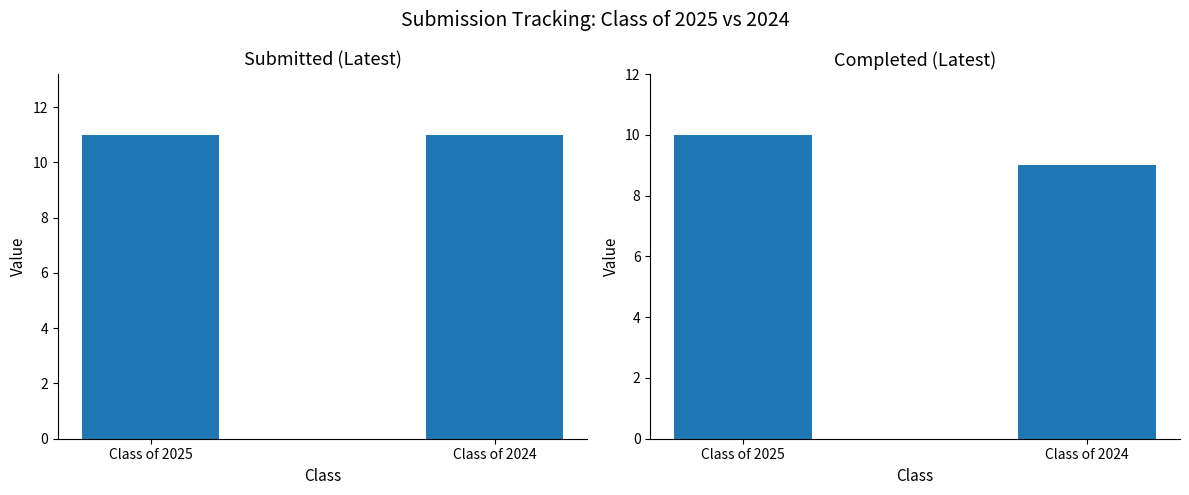

Count the number of categories in the chart.

2